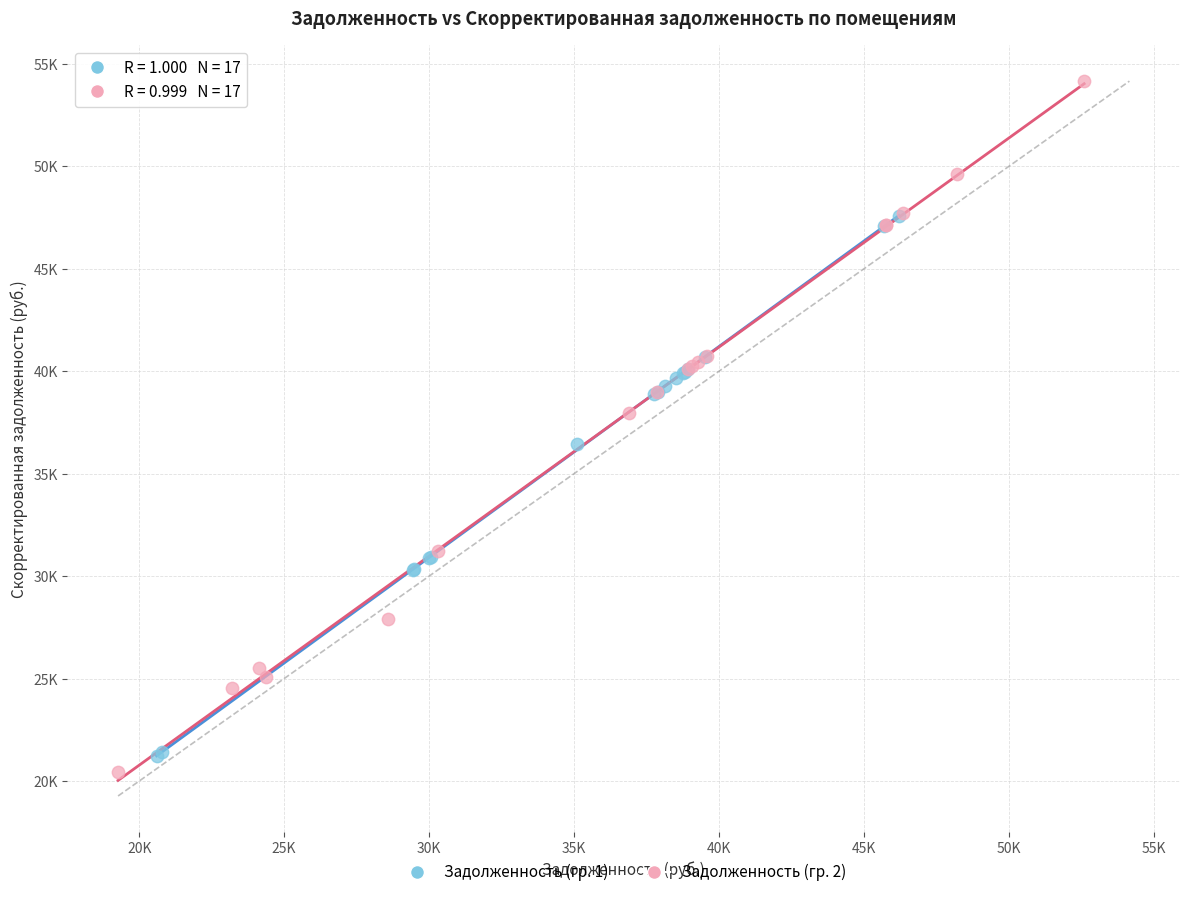

Which series contains the highest Y value?

Задолженность (гр. 2)